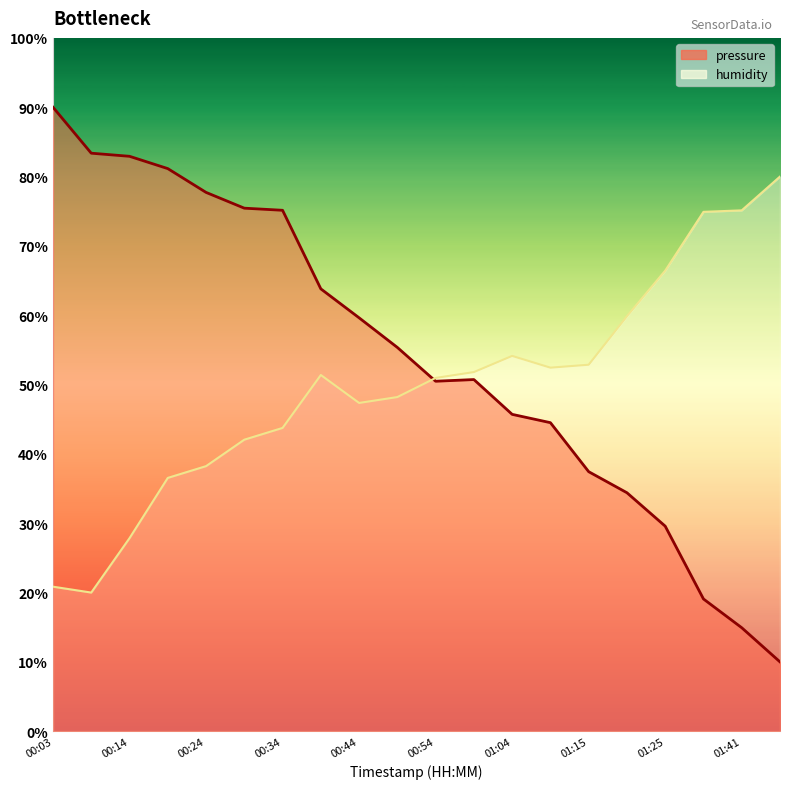

In pressure, how many points are lower than both neighbors (excluding endpoints)?

1